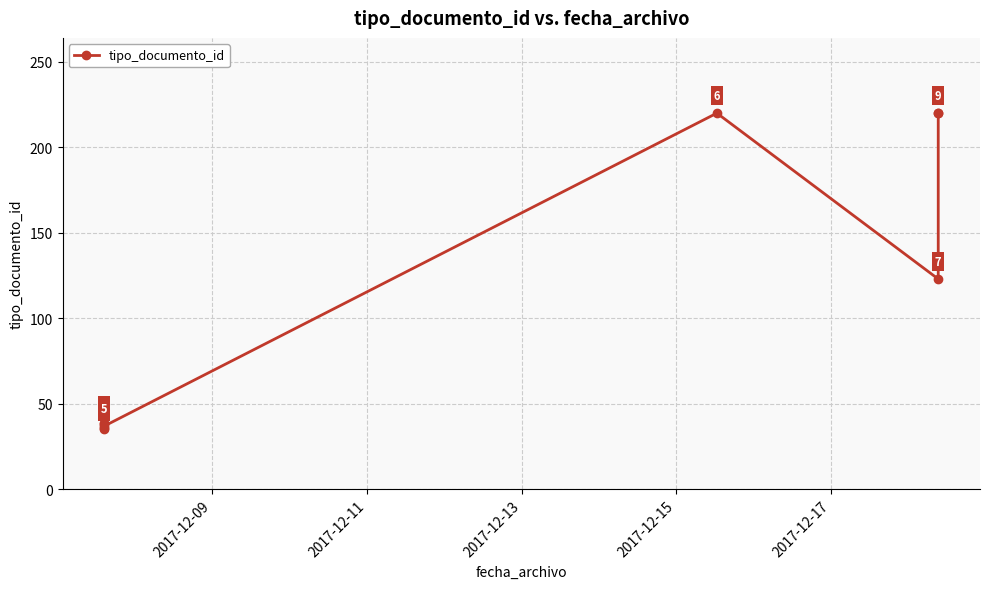

What is the value of the 9th point from the left?

220